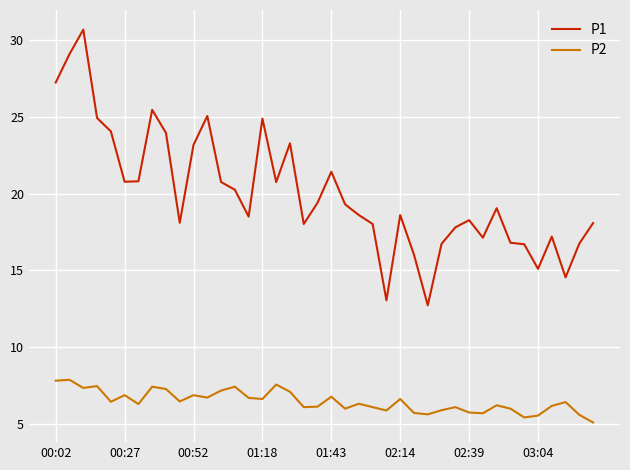

What is the greatest value displayed?

30.7